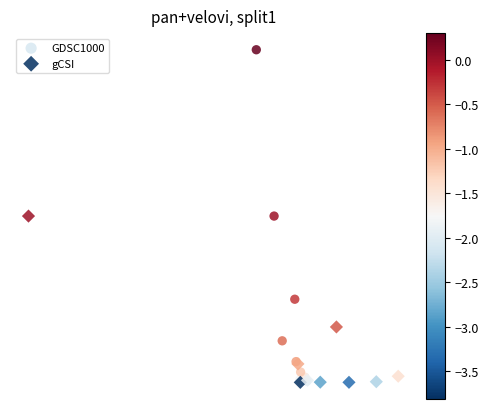

Which series contains the highest Y value?

GDSC1000